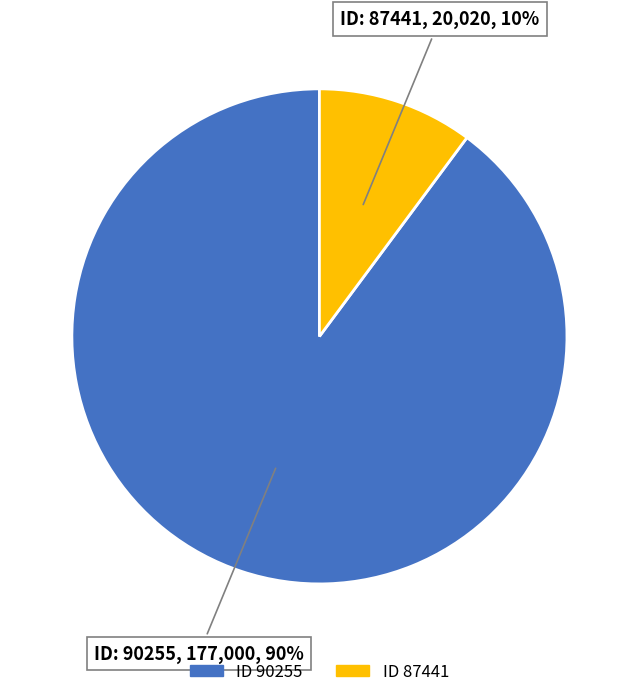

Is there any slice that represents more than half of the pie?

Yes